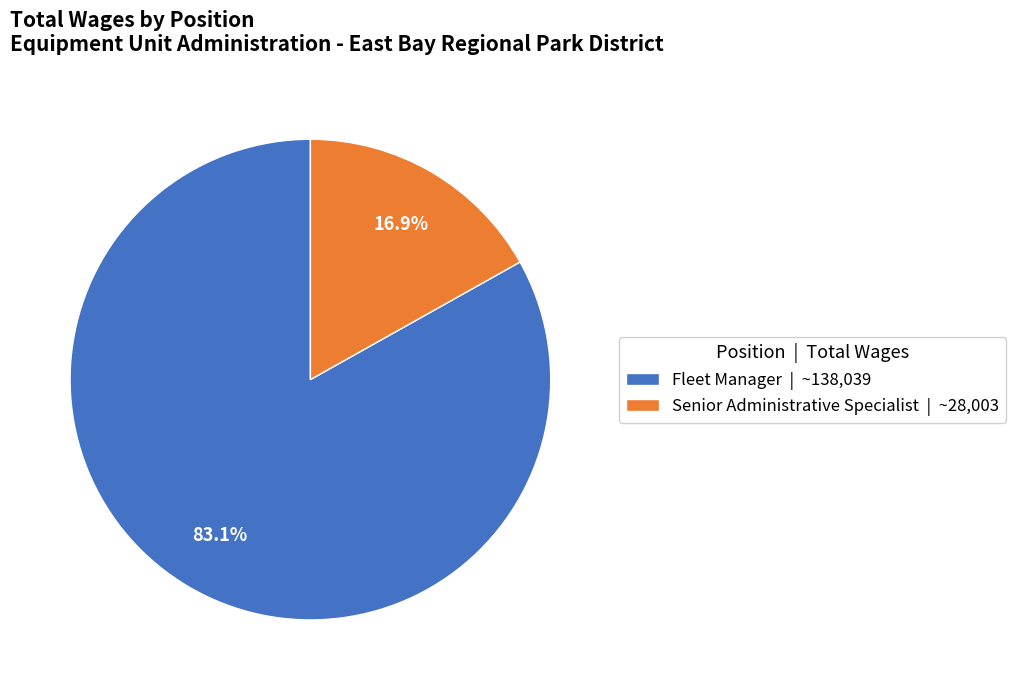

What is the majority slice?

Fleet Manager